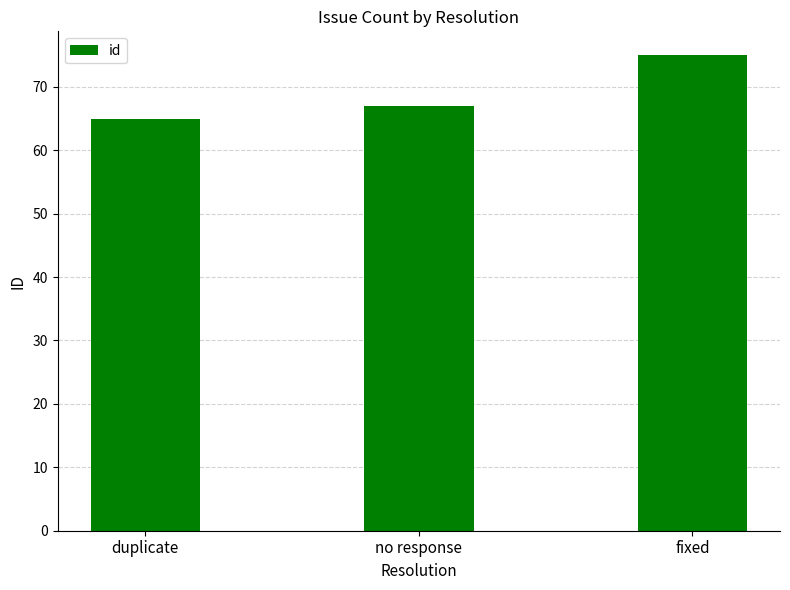

What is the smallest value displayed?

65